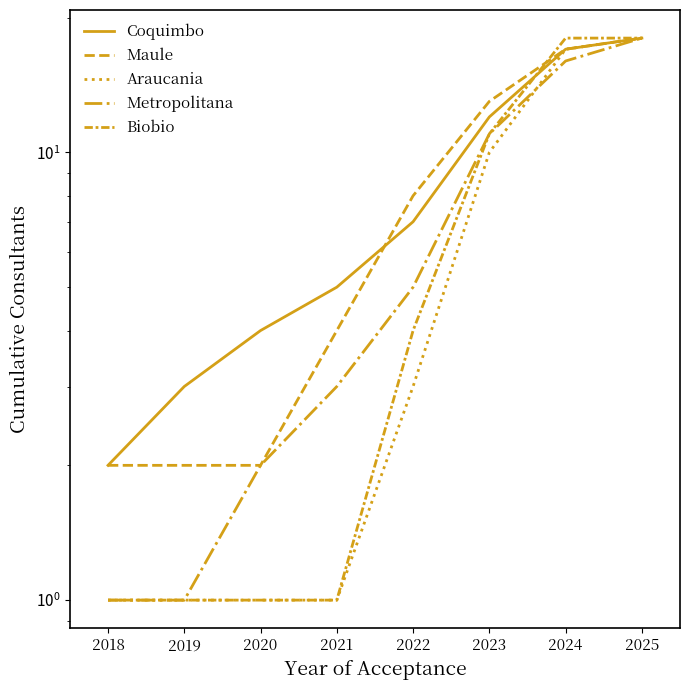

What are all the series names shown in the legend?

Coquimbo, Maule, Araucania, Metropolitana, Biobio